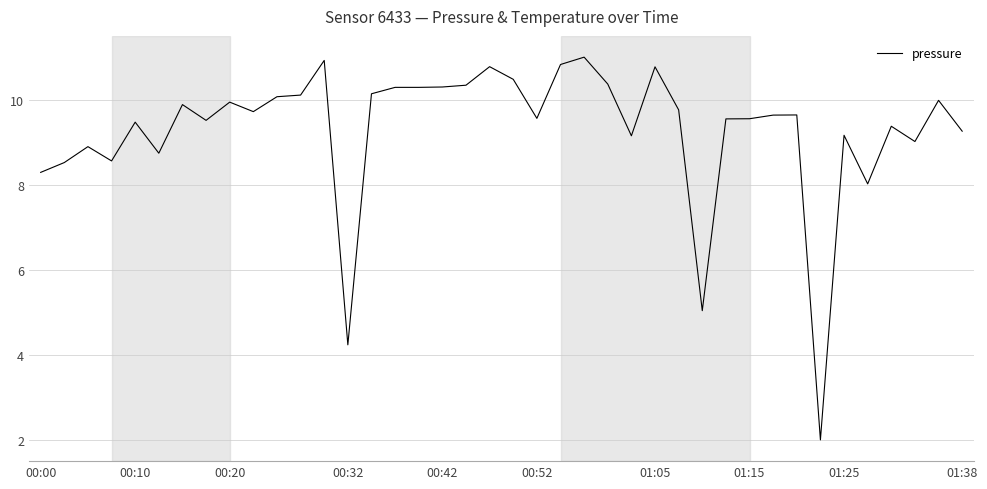

What is the minimum value shown in the chart?

2.0